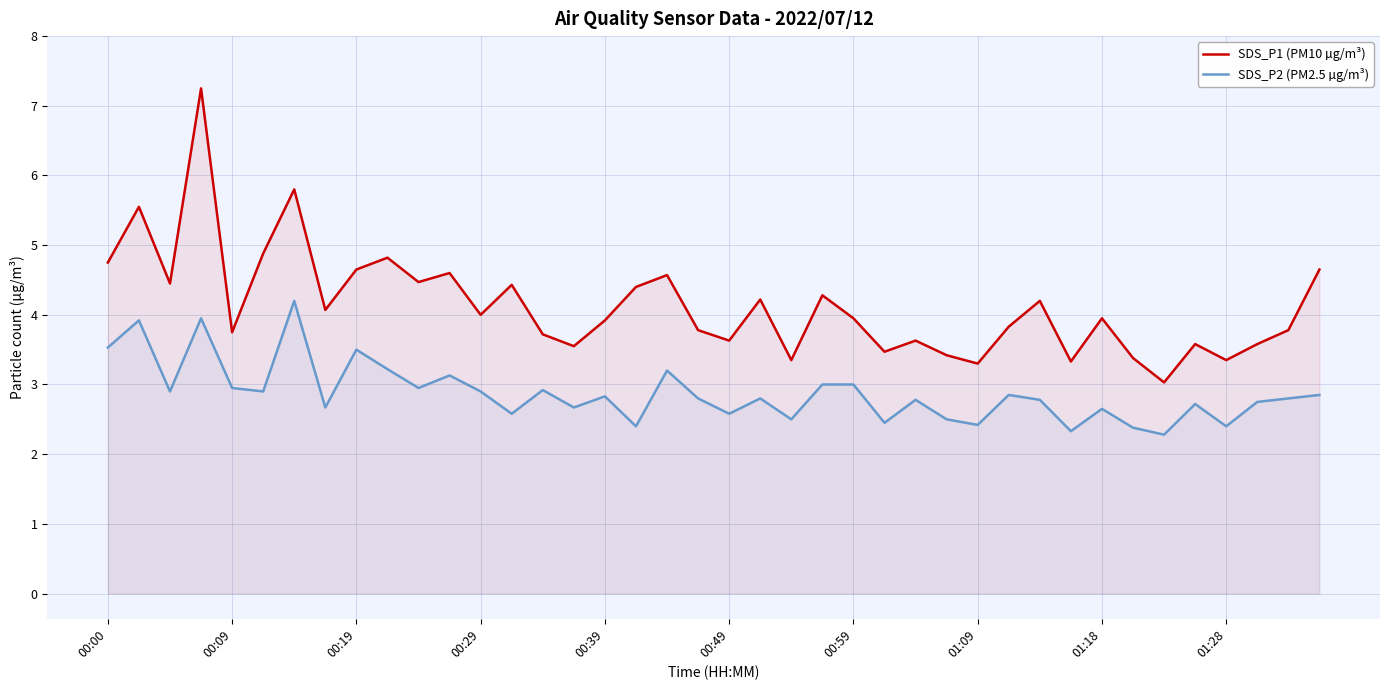

What is the sum of all SDS_P2 (PM2.5 µg/m³) values?

114.9